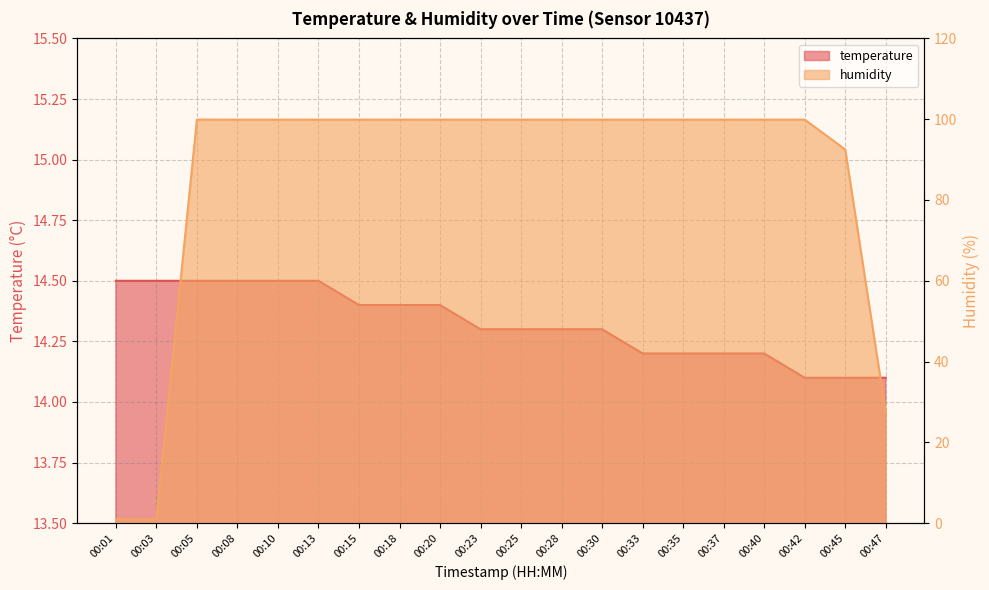

Where is humidity nearest to the value 50?

00:47